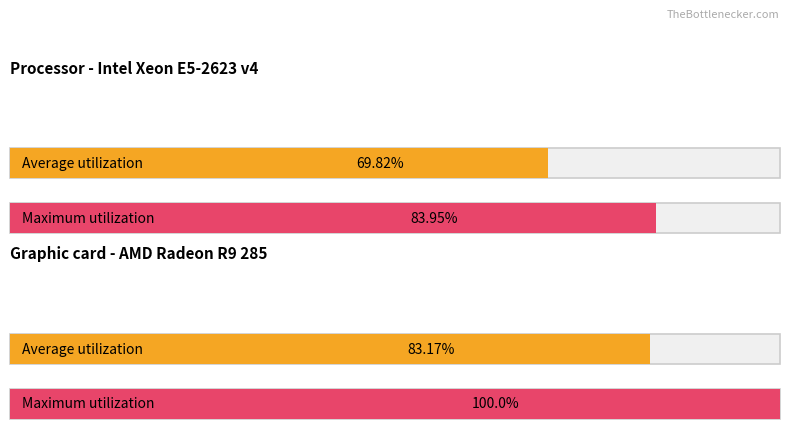

Is it true that the value at X2700008 is 1368?

False